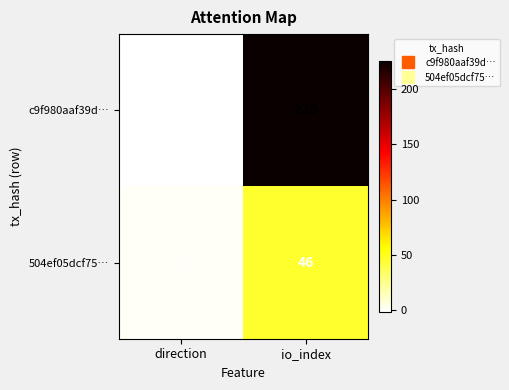

What is the approximate value of 504ef05dcf75… at io_index, to the nearest 10?

50